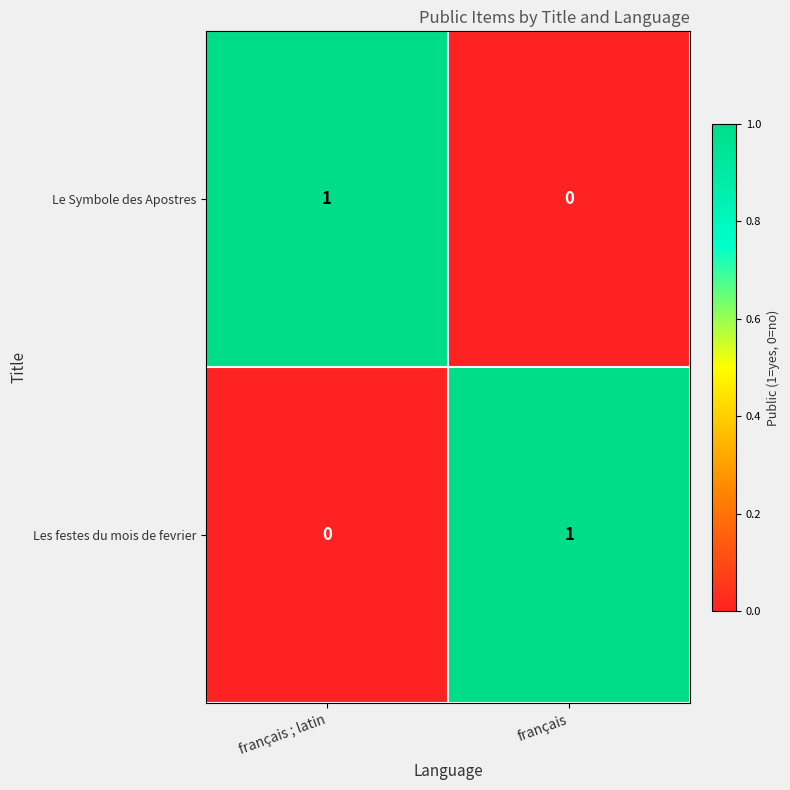

Rank the series at français ; latin from lowest to highest value.

Les festes du mois de fevrier, Le Symbole des Apostres